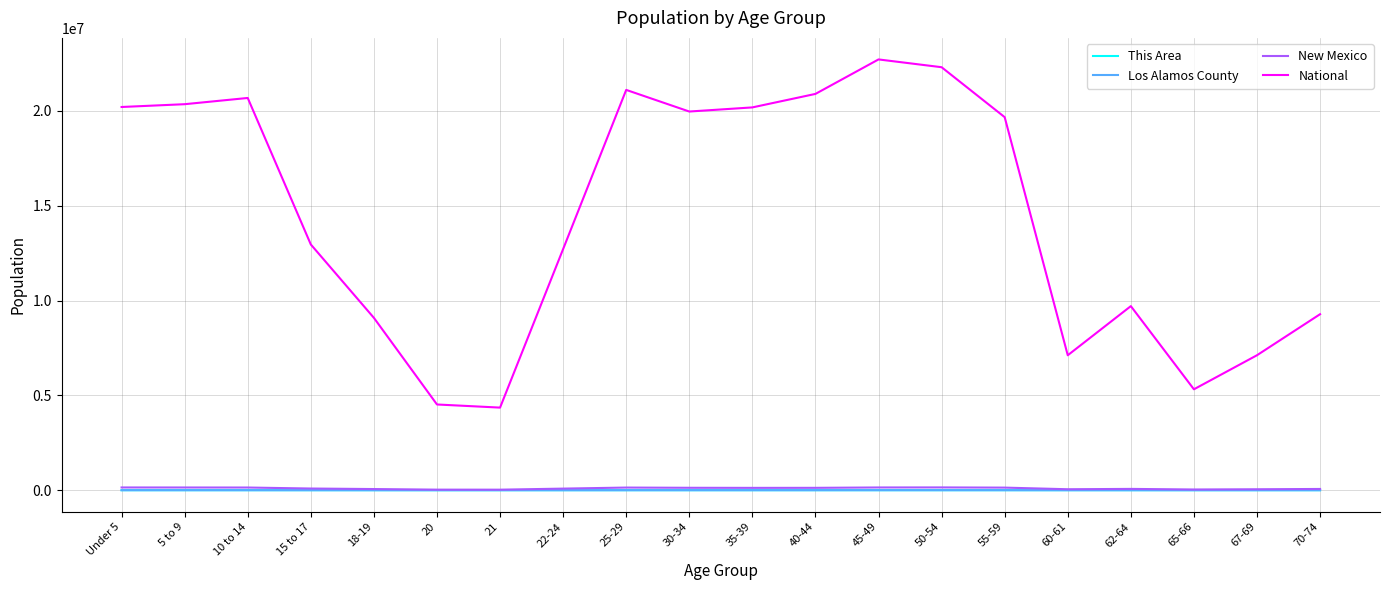

True or false: New Mexico and Los Alamos County cross at least once.

False